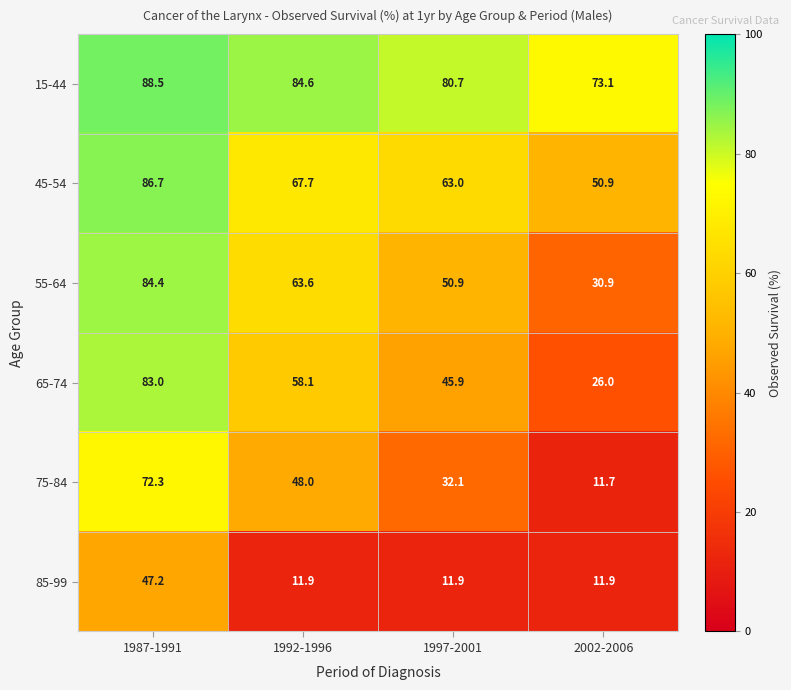

List the series in order of their peak value, lowest first.

85-99, 75-84, 65-74, 55-64, 45-54, 15-44